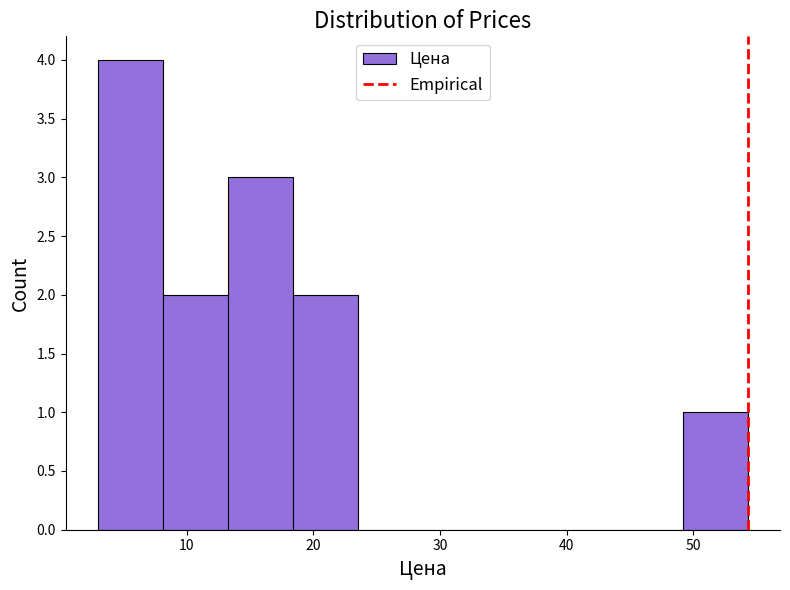

Reading left to right, list every bar in this chart as the range it spans on the x-axis followed by its height. Neither the bar edges nor the heights are printed on the chart, so give them approximately, as read against the axes.

3 to 8: 4
8 to 13: 2
13 to 18: 3
18 to 24: 2
24 to 29: 0
29 to 34: 0
34 to 39: 0
39 to 44: 0
44 to 49: 0
49 to 54: 1